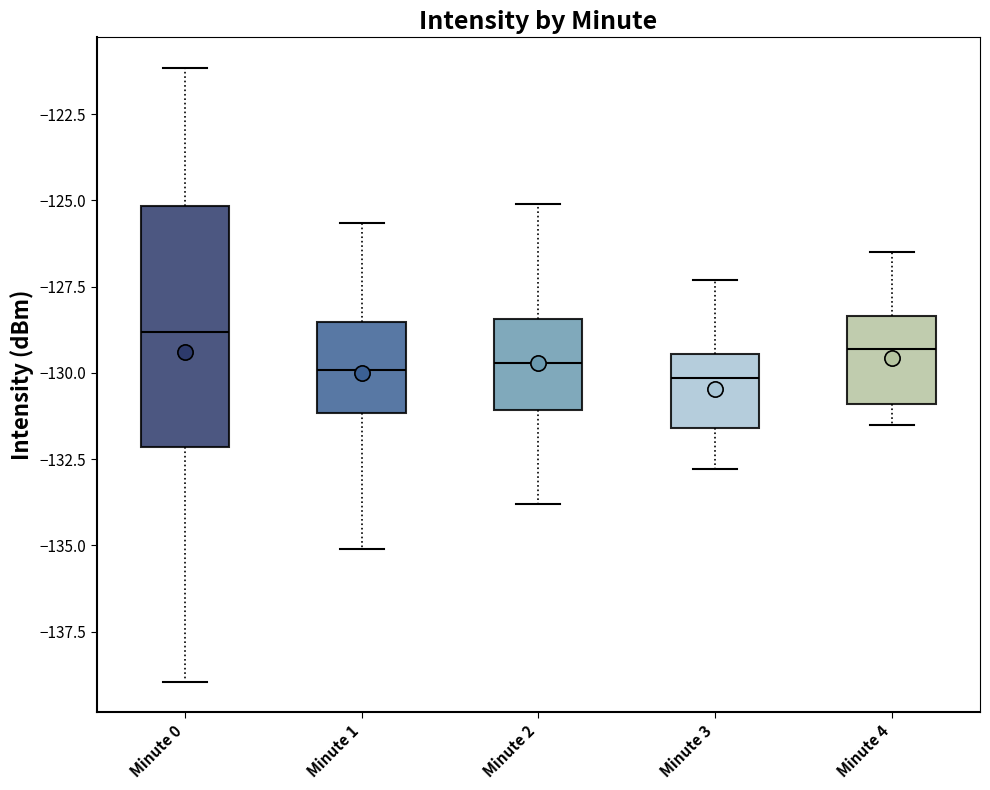

Reading left to right, read every box against the y-axis: the position of its median line, the range the box covers, and the ends of its whiskers. The values are not printed on the chart, so give them approximately, as read against the axis.

Minute 0: median -129.0, box -132.0 to -125.0, whiskers -139.0 to -121.0
Minute 1: median -130.0, box -131.0 to -128.5, whiskers -135.0 to -125.5
Minute 2: median -129.5, box -131.0 to -128.5, whiskers -134.0 to -125.0
Minute 3: median -130.0, box -131.5 to -129.5, whiskers -133.0 to -127.5
Minute 4: median -129.5, box -131.0 to -128.5, whiskers -131.5 to -126.5